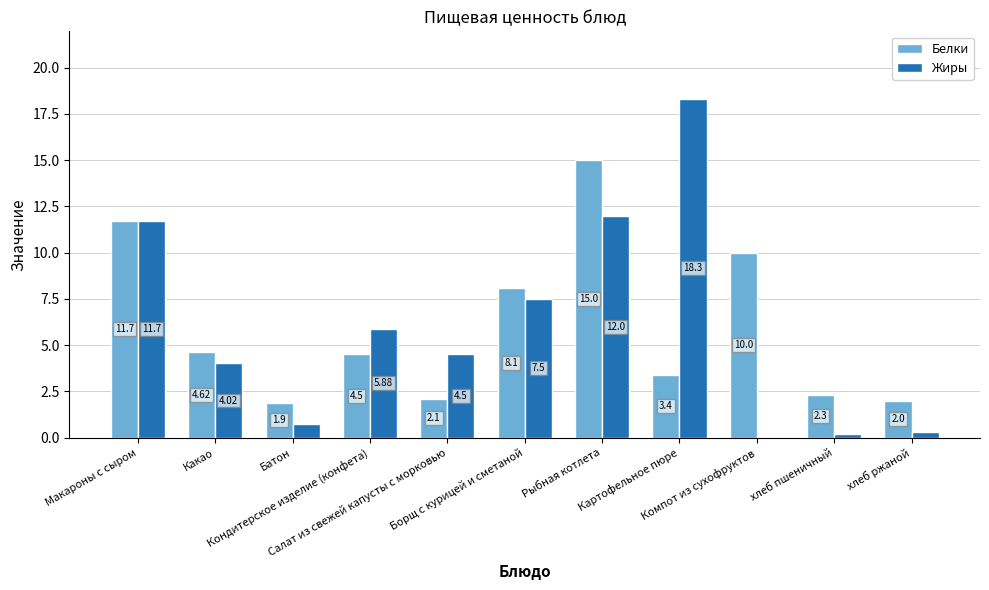

What is the sum of all Белки values?

65.6